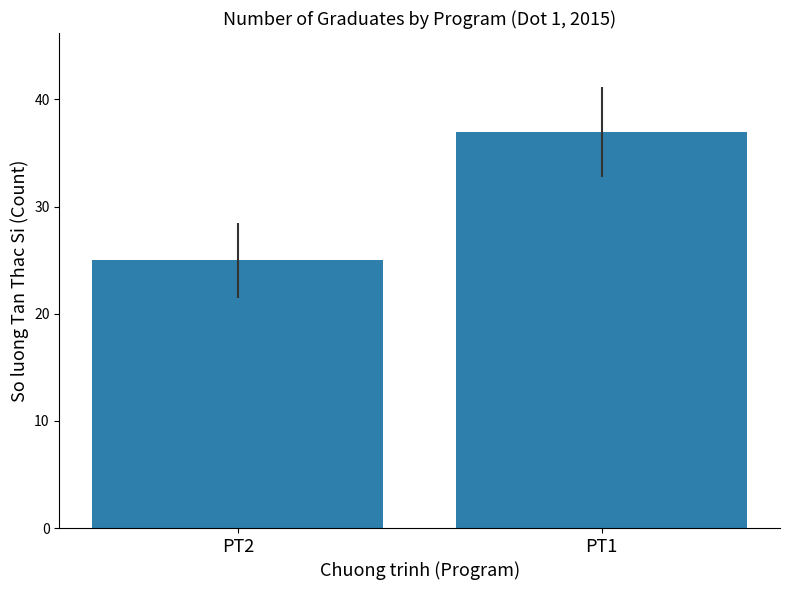

Which label corresponds to the smallest value in the chart?

PT2